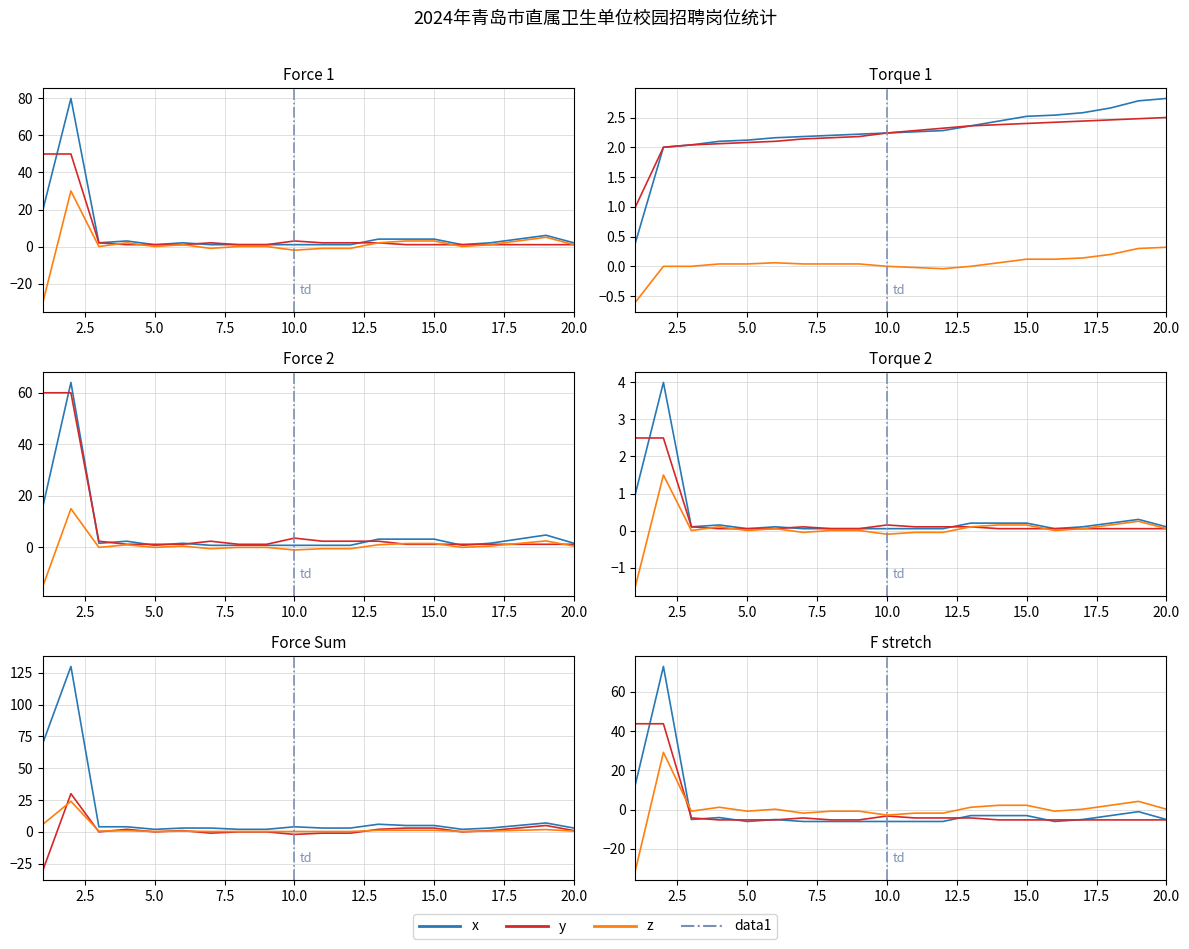

What is the spread (max minus min) of values at 12?

1